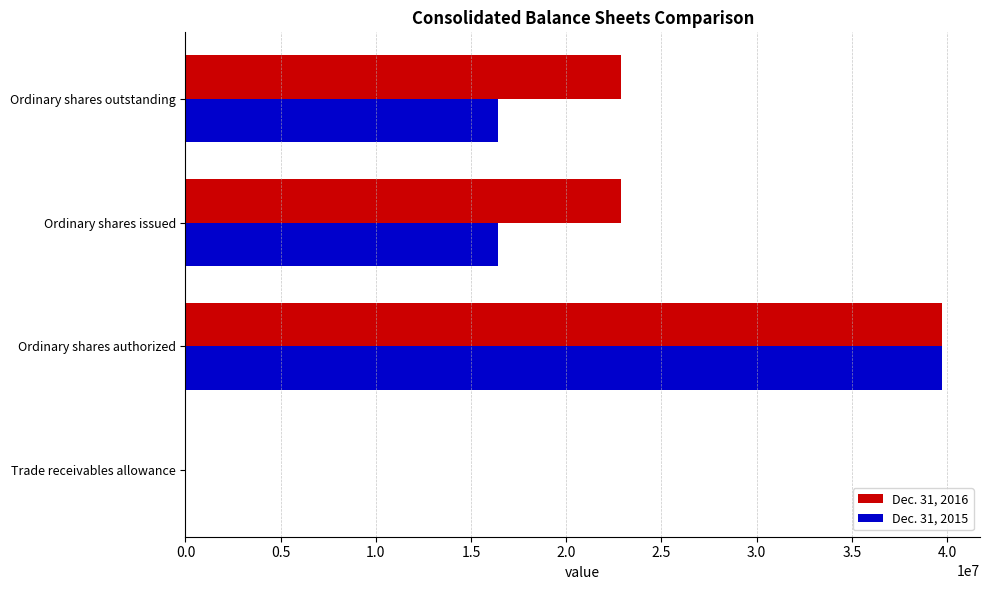

The Dec. 31, 2016 series shows 22894348 at Ordinary shares issued. True or false?

True